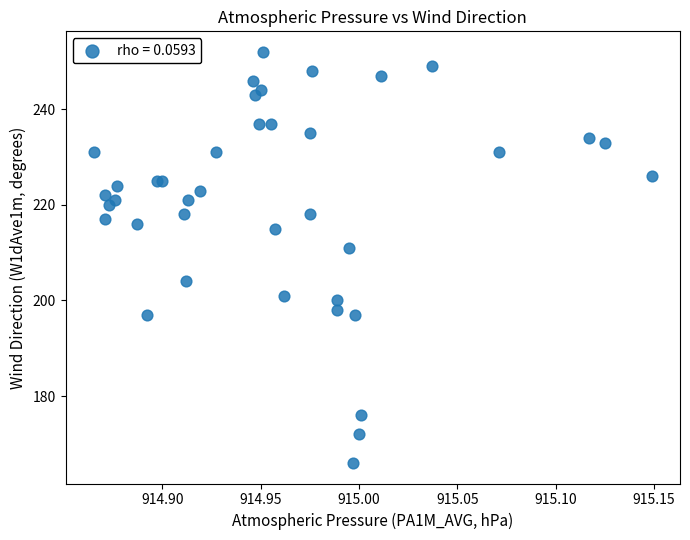

What Y value in the scatter plot is closest to 209?

211